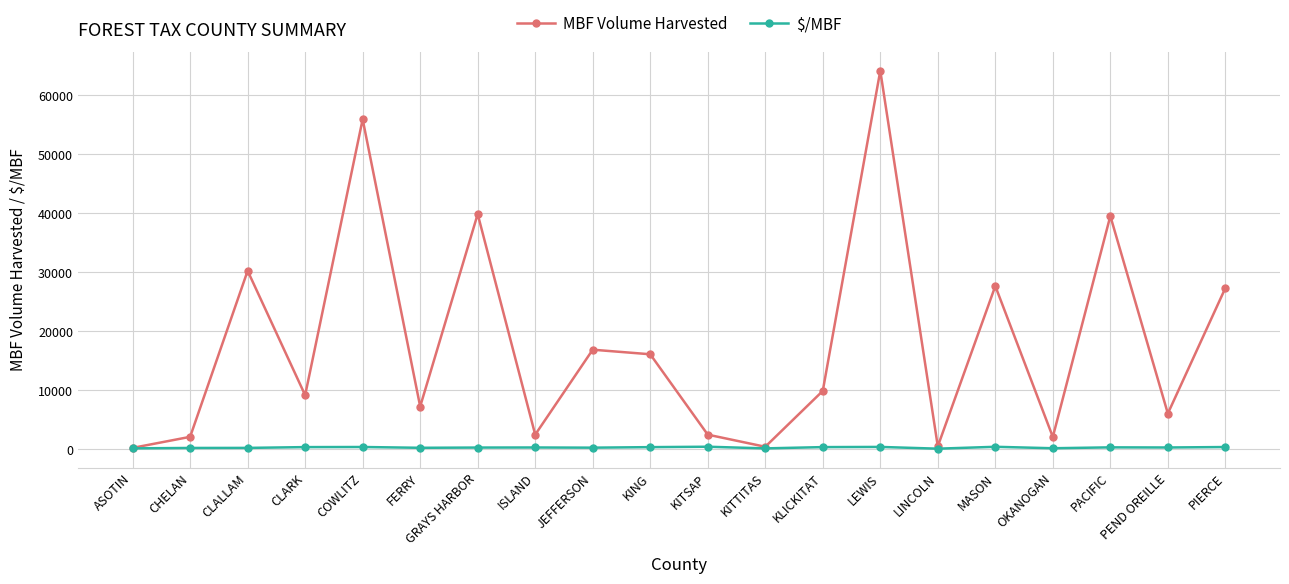

Is it true that MBF Volume Harvested equals 9871.0 at KLICKITAT?

True